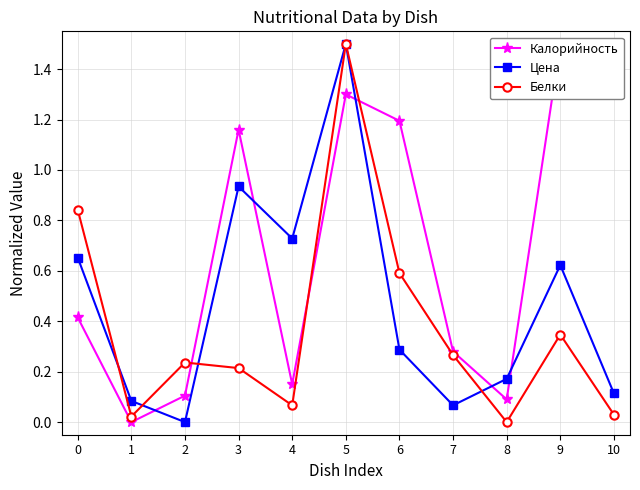

What are all the series names shown in the legend?

Калорийность, Цена, Белки